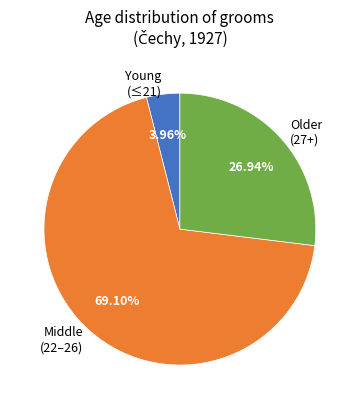

Rank the categories by value from highest to lowest.

Middle (22–26), Older (27+), Young (≤21)